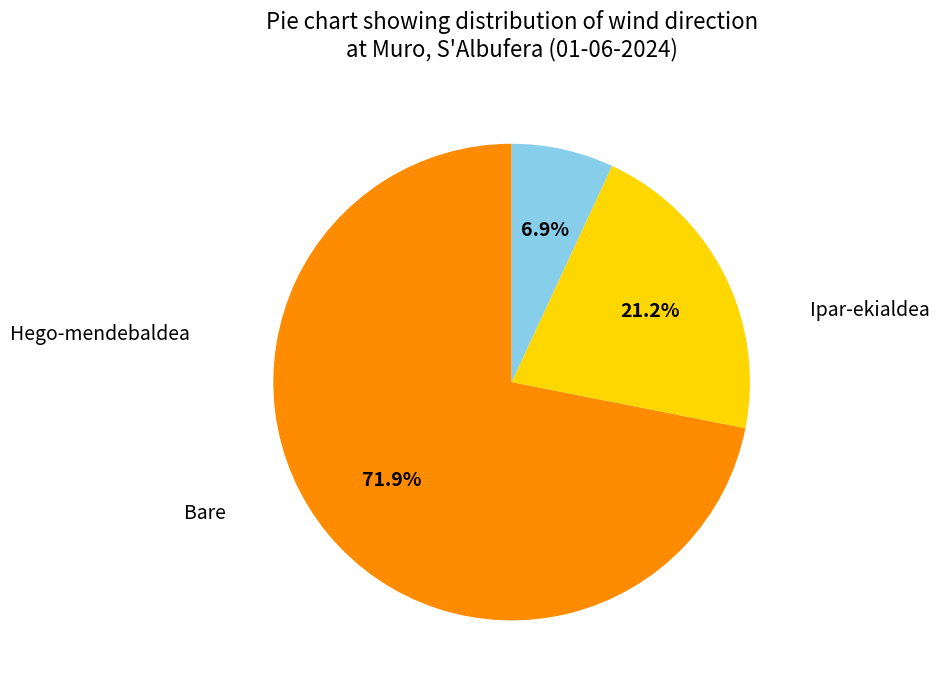

Is there a majority slice in this chart?

Yes